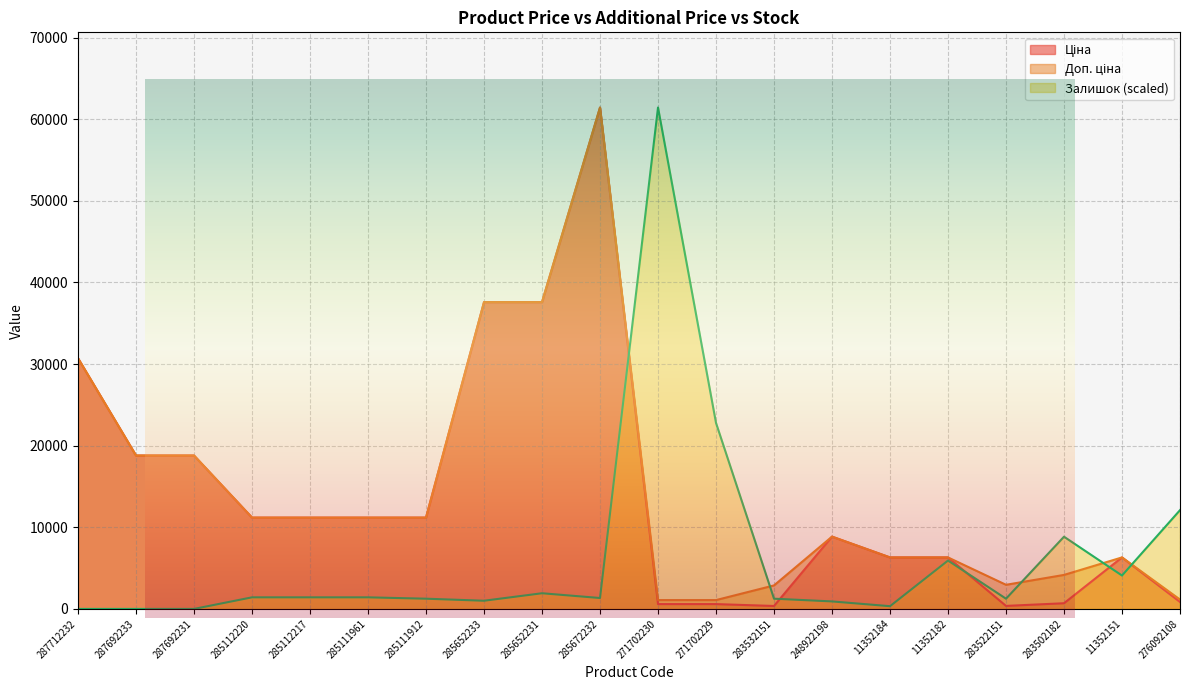

What is the label of the 9th point from the right?

271702229